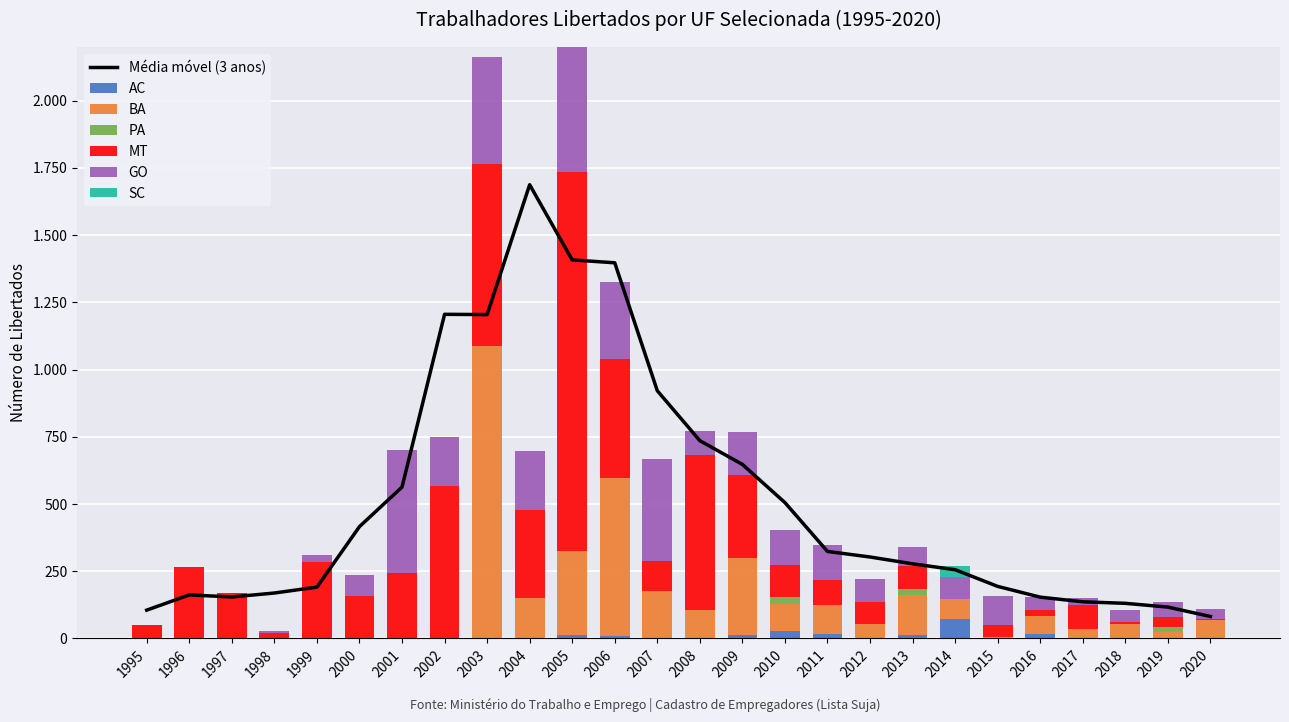

What is the value of the MT bar at the 21st from the left?

44